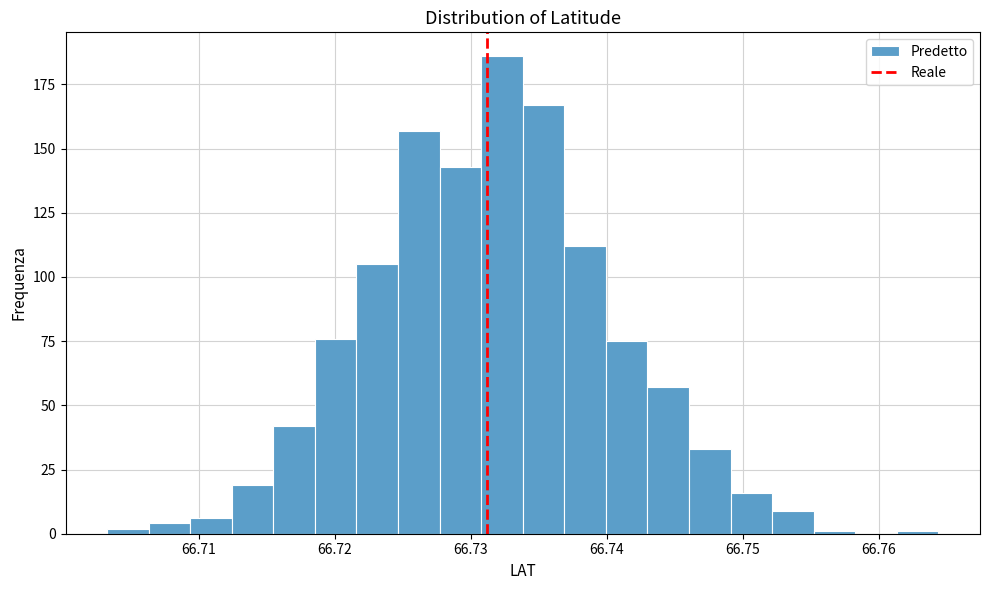

Read against the x-axis, roughly where is the centre of the tallest bar?

66.732